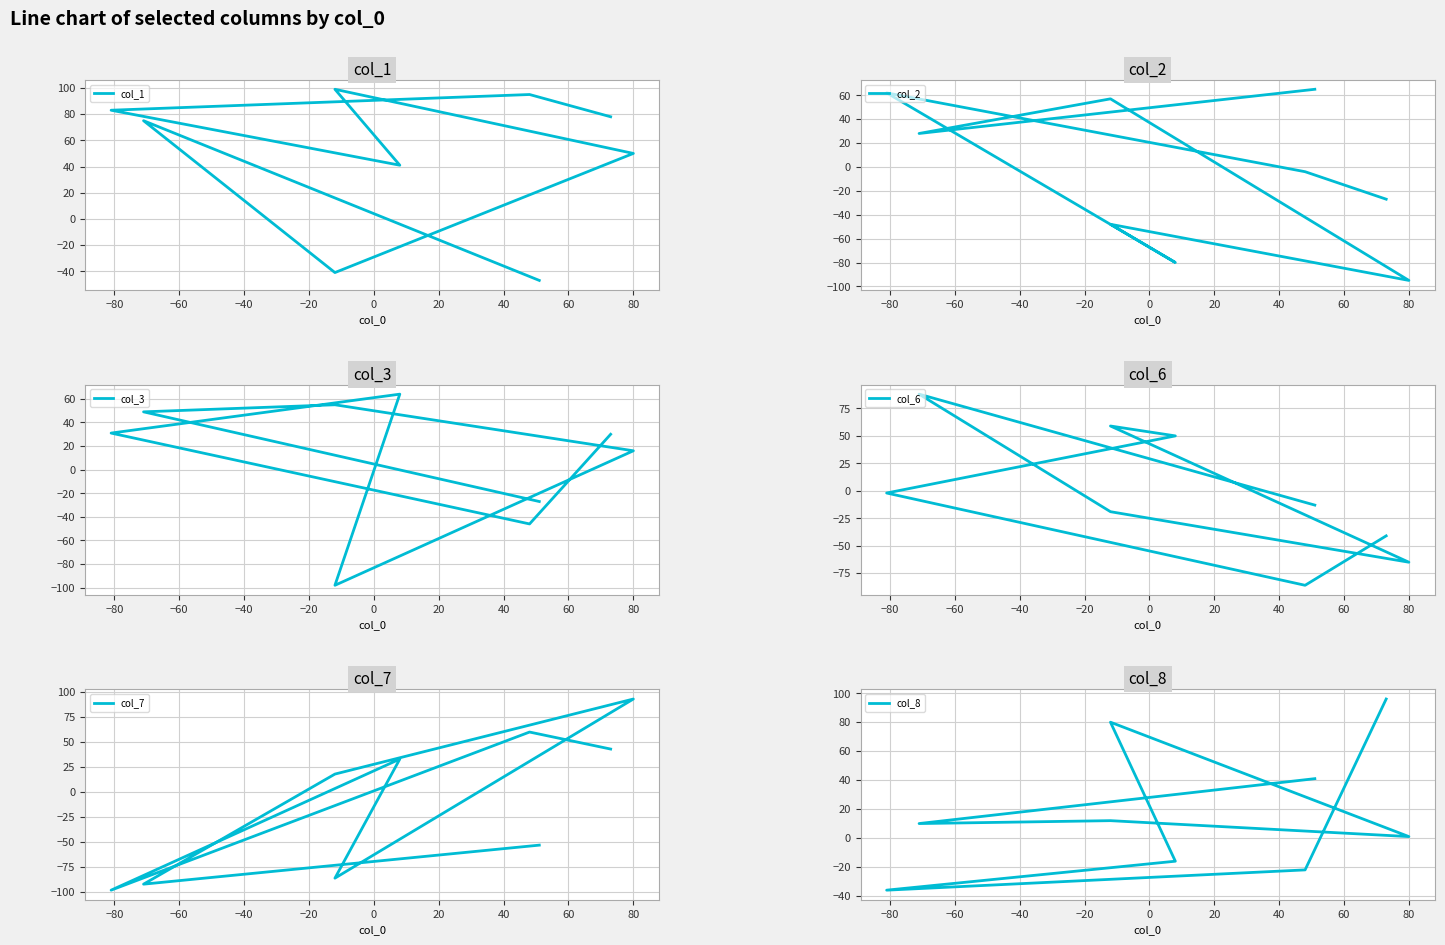

What is the difference between the maximum and minimum values in the col_6 series?

174